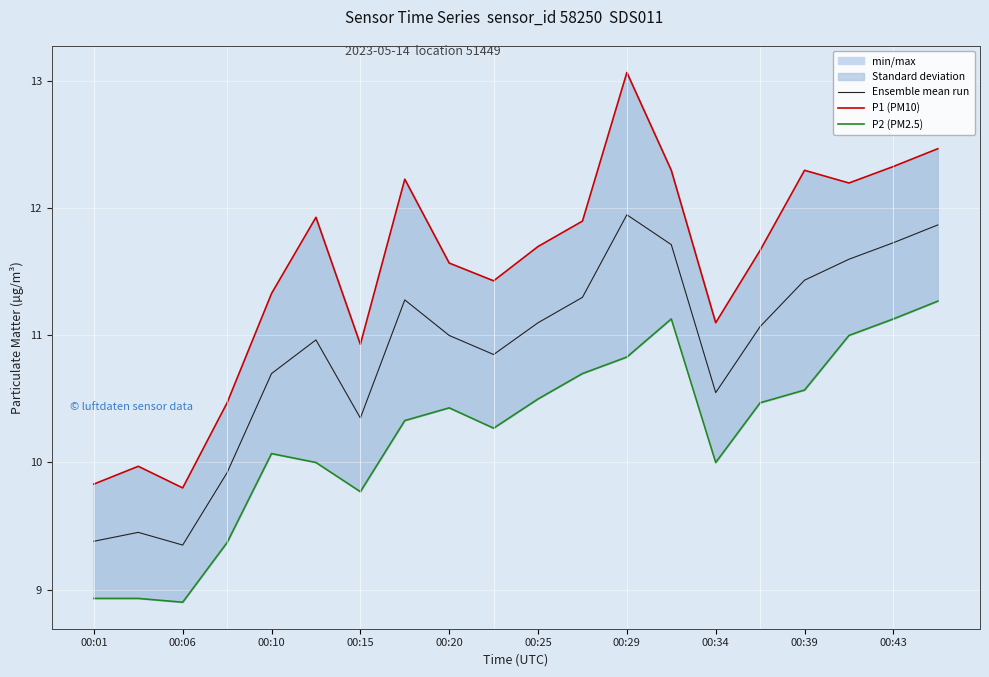

True or false: Ensemble mean run has a value of 19.5 at 00:20.

False